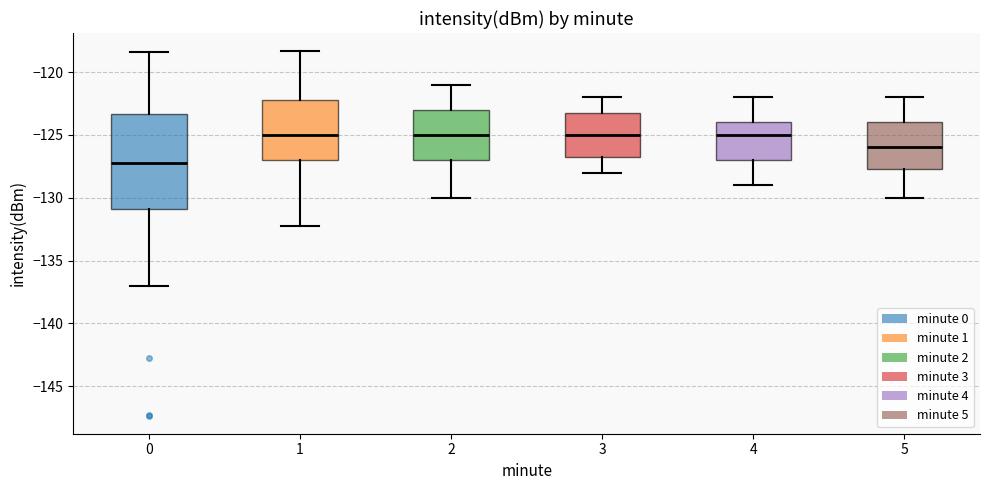

Where is the upper edge of the box at x = 2 on the y-axis? The values are not printed on the chart, so give them approximately, as read against the axis.

-123.0